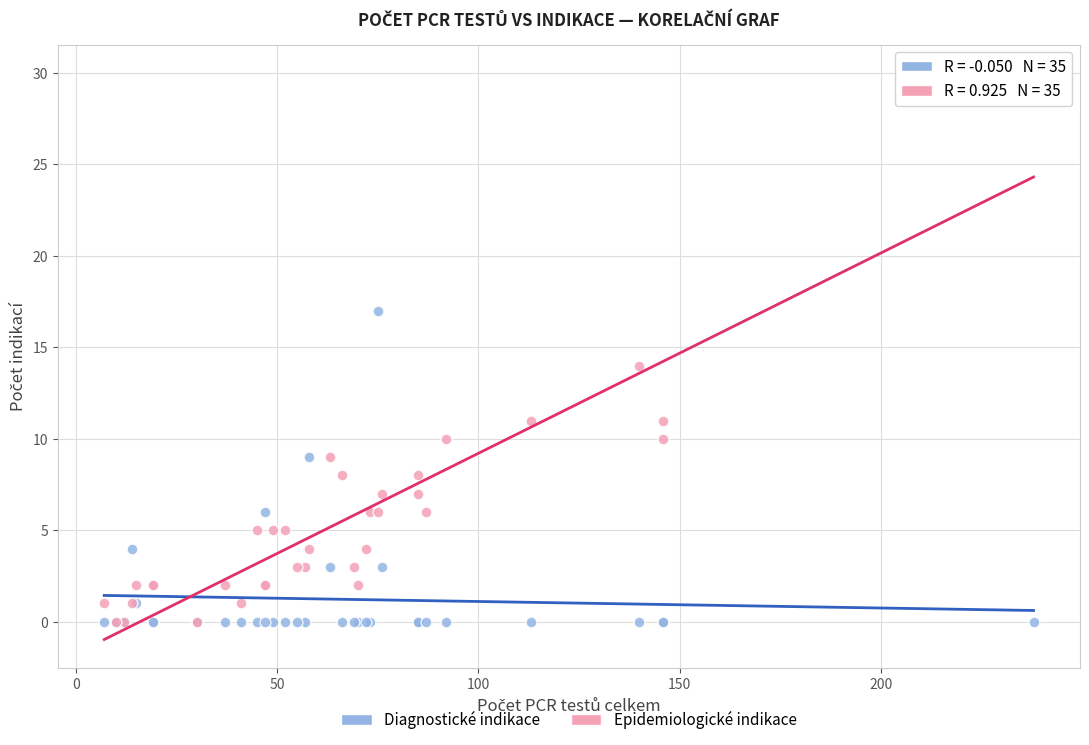

In the Epidemiologické indikace series, what Y value is closest to 15?

14